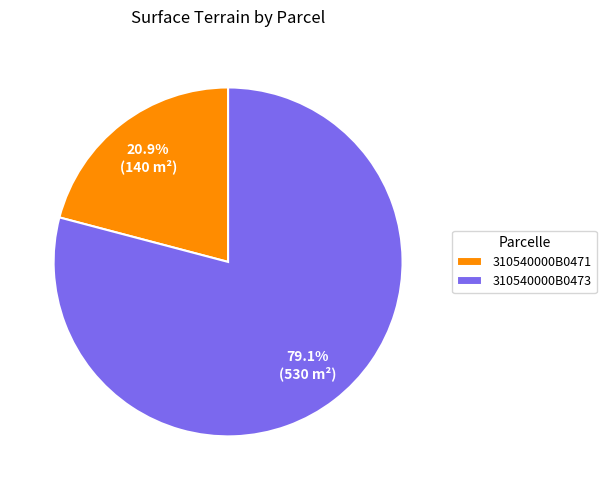

Which category has the biggest portion of the pie?

310540000B0473